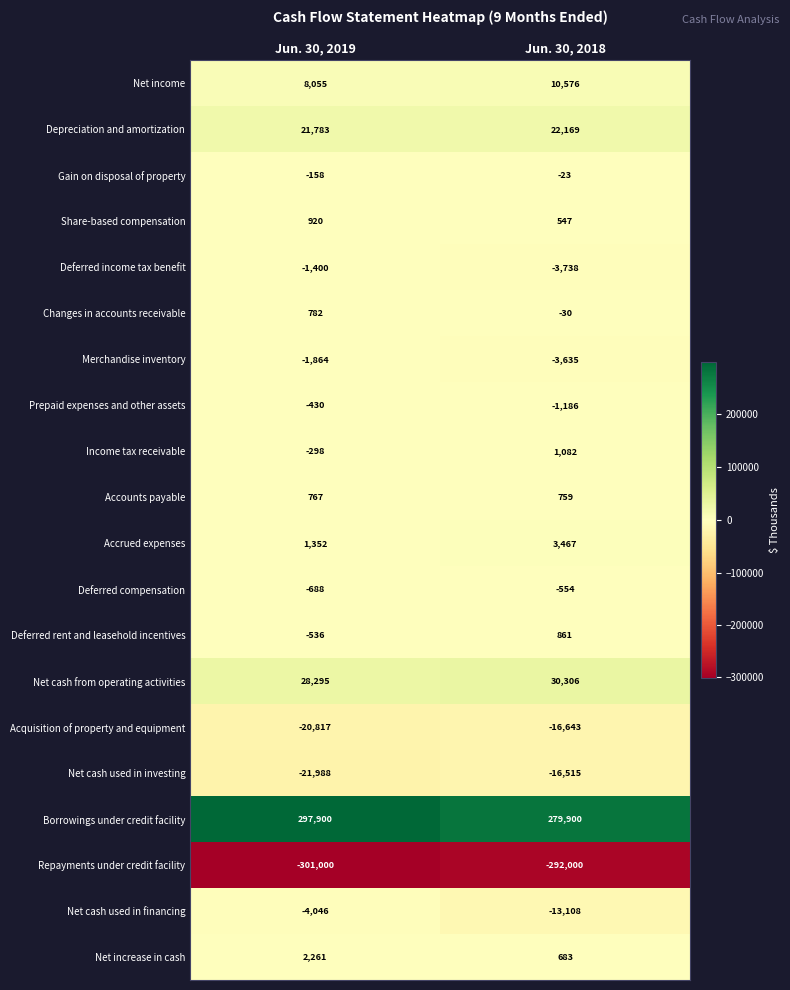

What is the difference between the maximum and minimum values in the Net income series?

2521